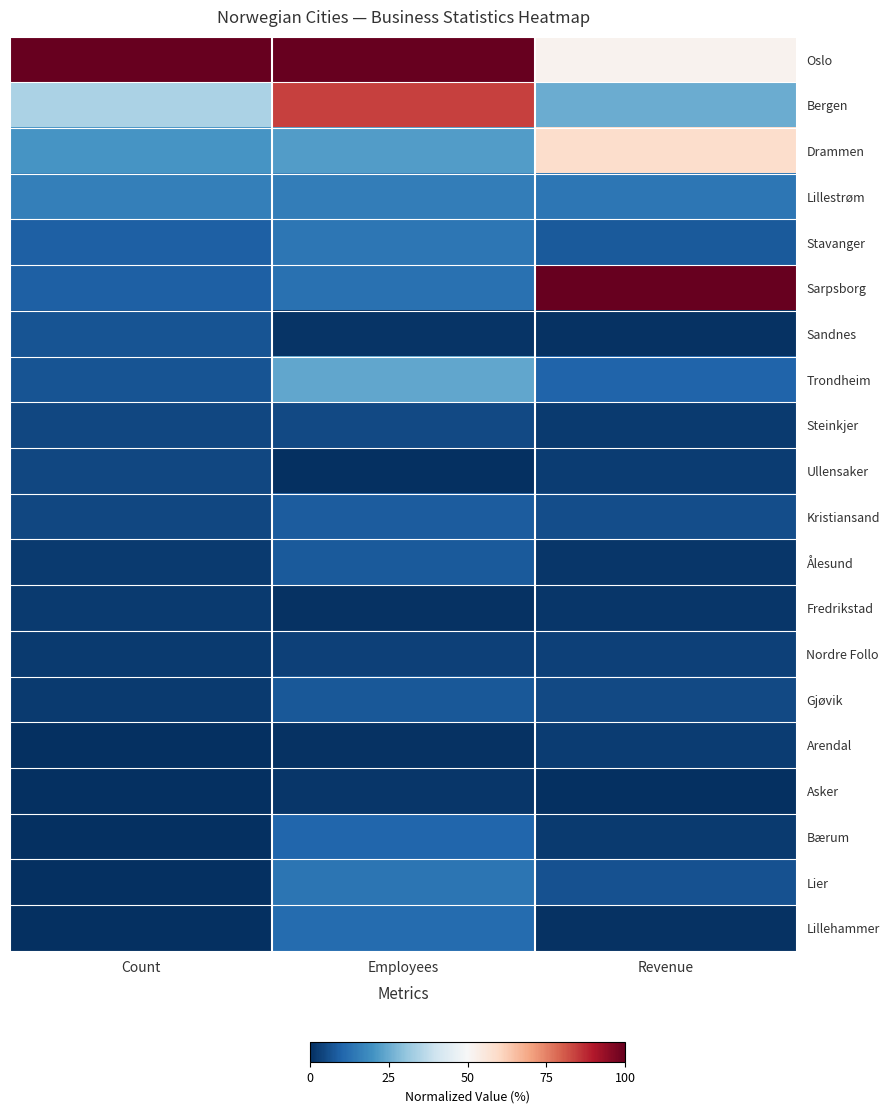

How many series are shown in this chart?

20